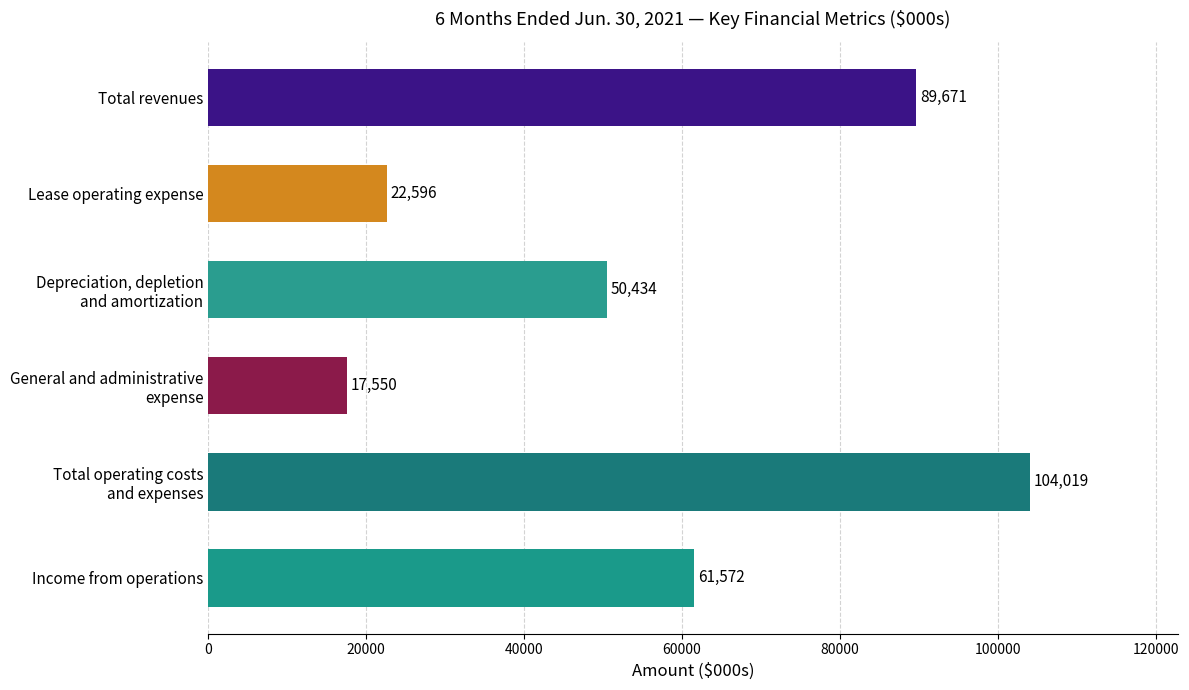

What is the maximum value shown in the chart?

104019